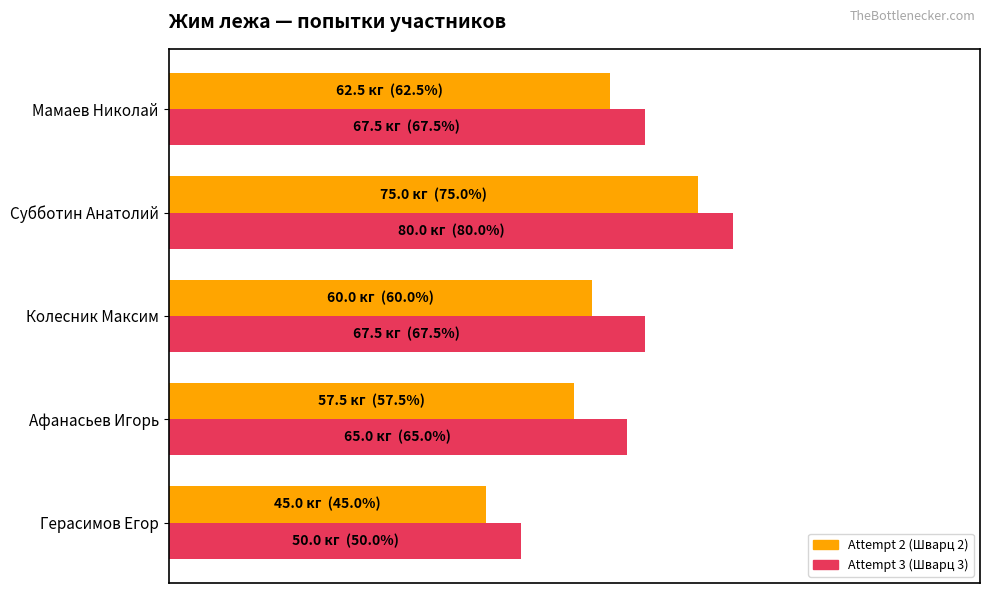

What are all the series names shown in the legend?

Attempt 2 (Шварц 2), Attempt 3 (Шварц 3)